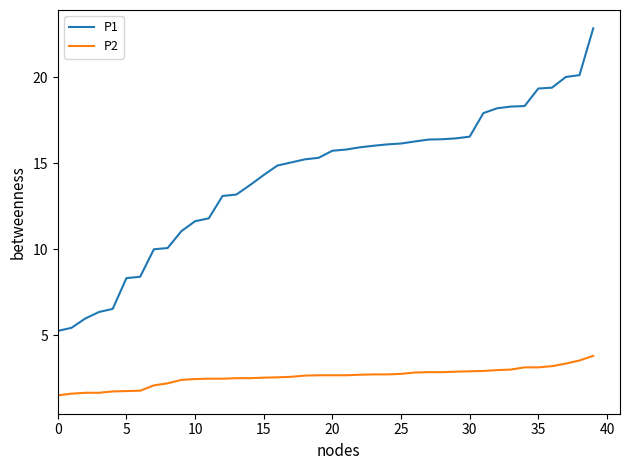

True or false: P2 and P1 intersect in this chart.

False